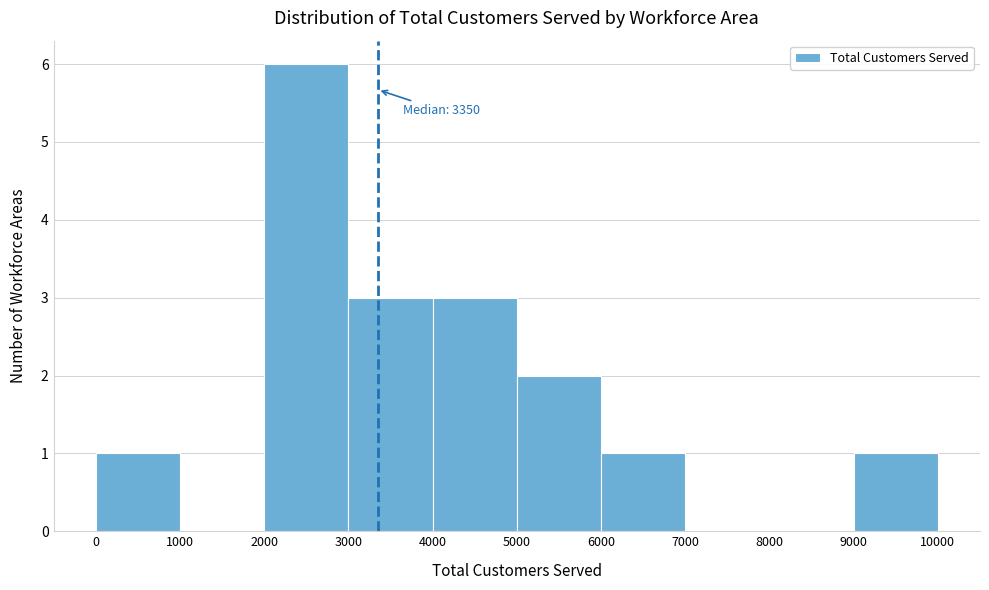

Which range on the x-axis has the tallest bar?

2000 to 3000